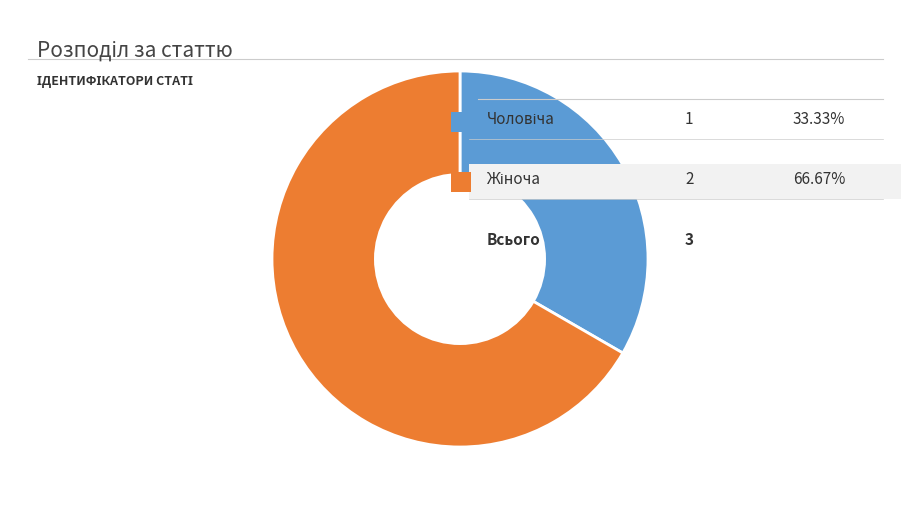

Is there any slice that represents more than half of the pie?

Yes